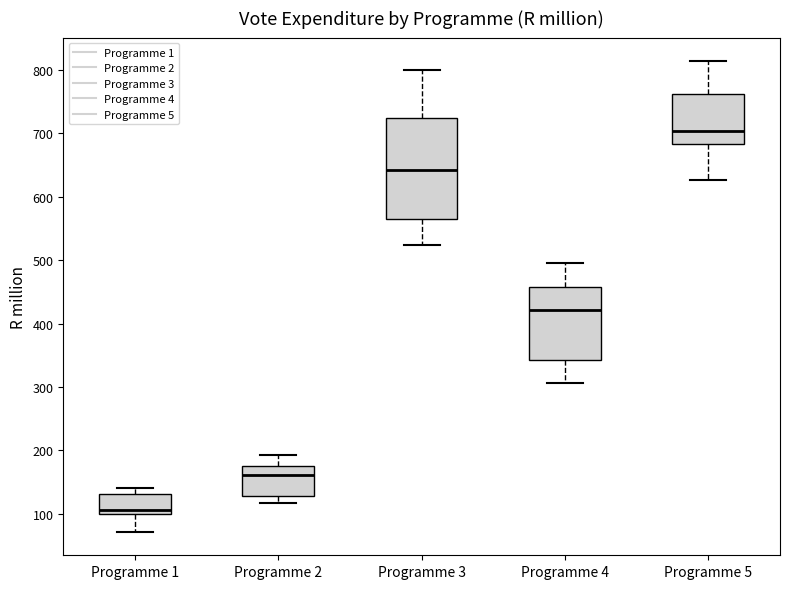

Which box is the tallest, from its lower edge to its upper edge?

Programme 3